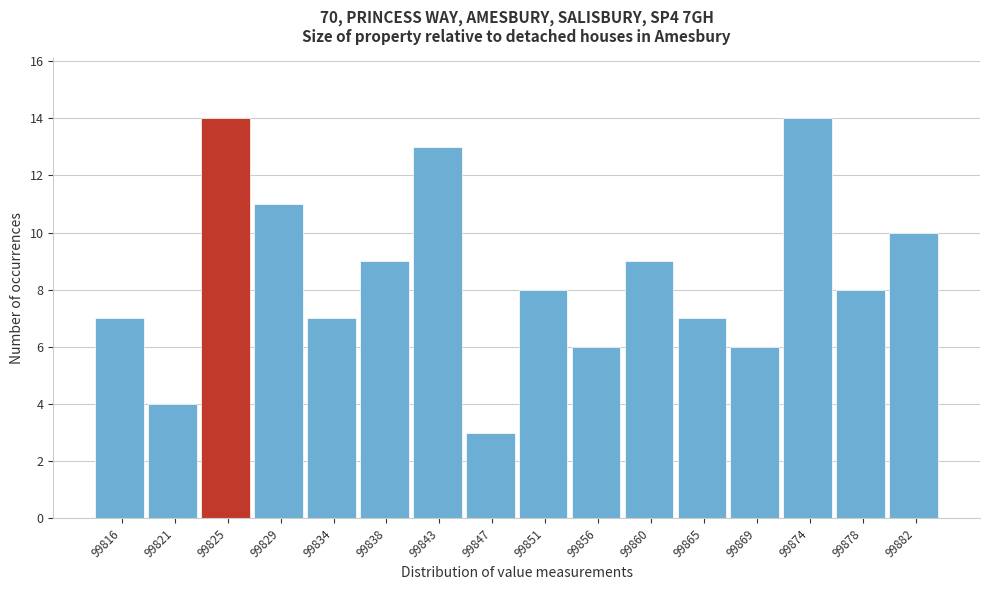

Reading left to right, transcribe all the data shown in this chart.

99816=7	99821=4	99825=14	99829=11	99834=7	99838=9	99843=13	99847=3	99851=8	99856=6	99860=9	99865=7	99869=6	99874=14	99878=8	99882=10